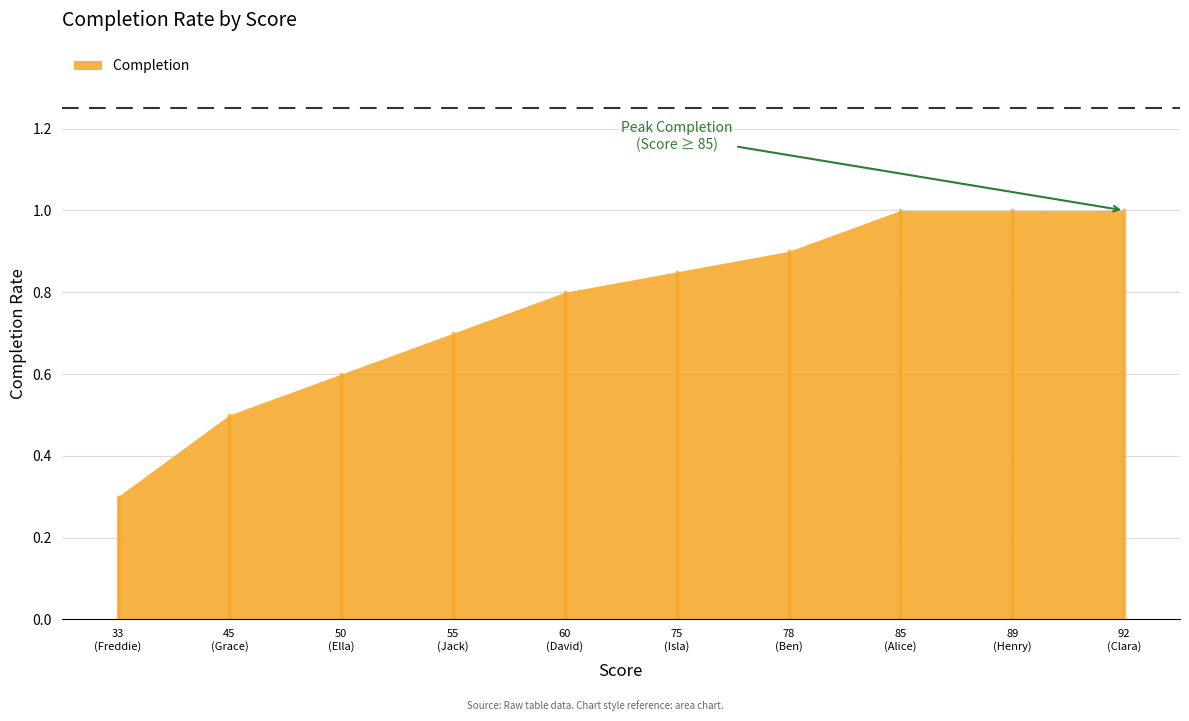

How many lines are shown in the chart?

1